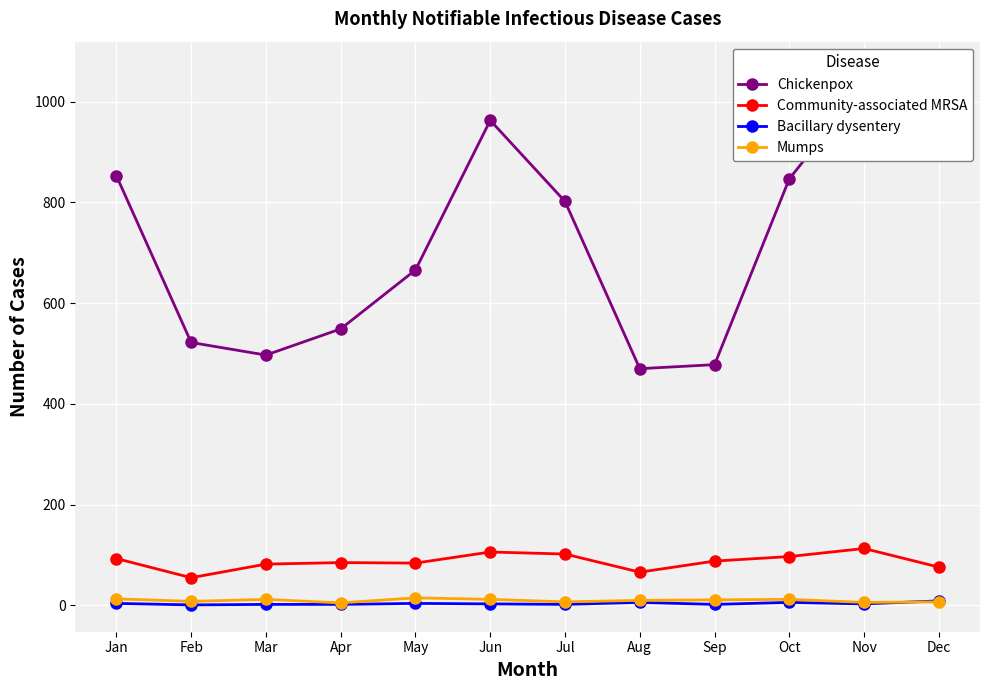

What is the maximum value for Mumps?

15